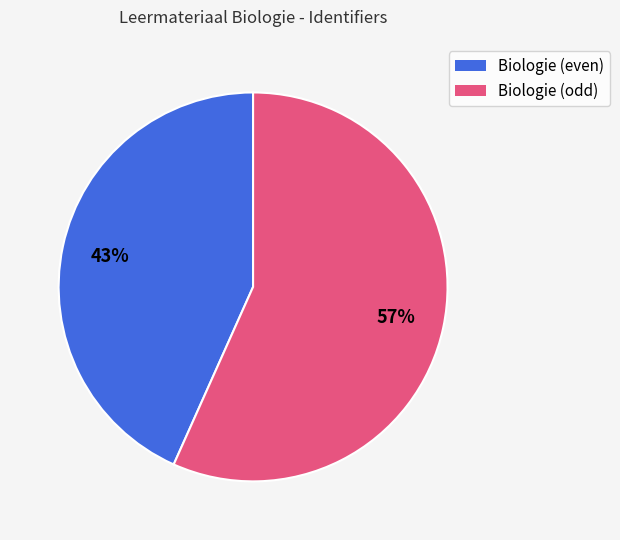

To the nearest percent, what is the average slice percentage?

50%